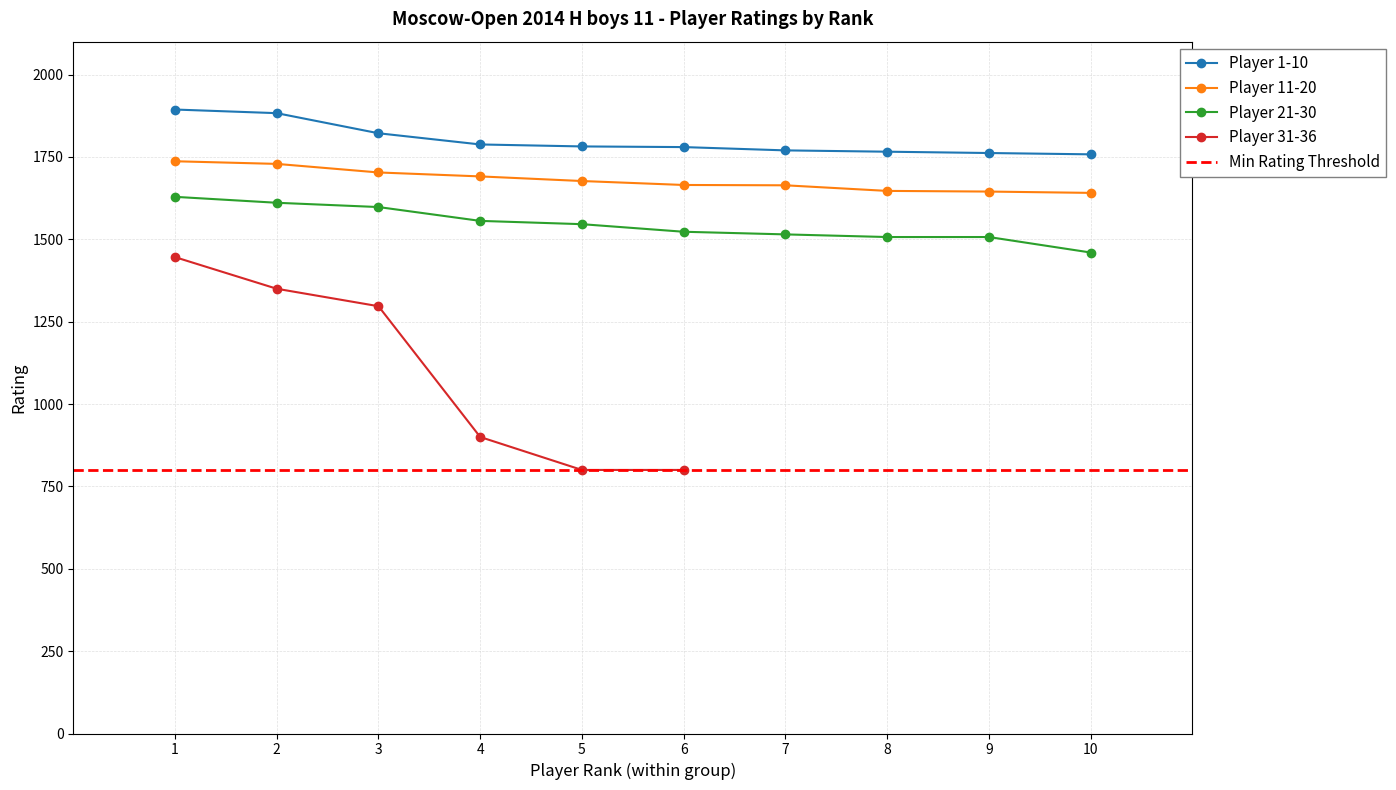

Rank the series at 9 from highest to lowest value.

Player 1-10, Player 11-20, Player 21-30